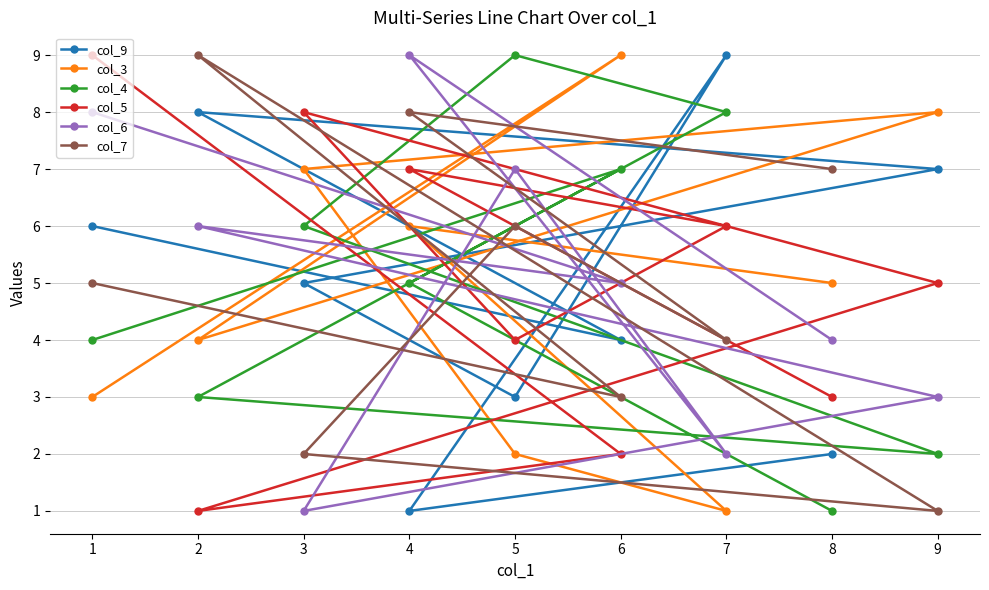

Reading right to left, extract all data points from this chart.

col_9: 9=7	8=2	7=9	6=4	5=3	4=1	3=5	2=8	1=6
col_3: 9=8	8=5	7=1	6=9	5=2	4=6	3=7	2=4	1=3
col_4: 9=2	8=1	7=8	6=7	5=9	4=5	3=6	2=3	1=4
col_5: 9=5	8=3	7=6	6=2	5=4	4=7	3=8	2=1	1=9
col_6: 9=3	8=4	7=2	6=5	5=7	4=9	3=1	2=6	1=8
col_7: 9=1	8=7	7=4	6=3	5=6	4=8	3=2	2=9	1=5